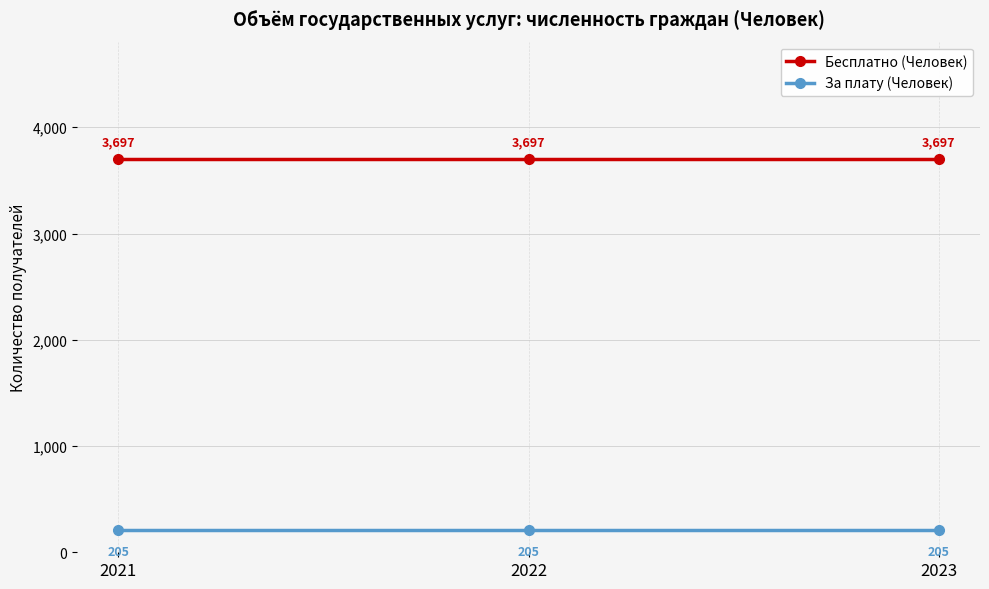

What is the difference between the highest and lowest values at 2023?

3492